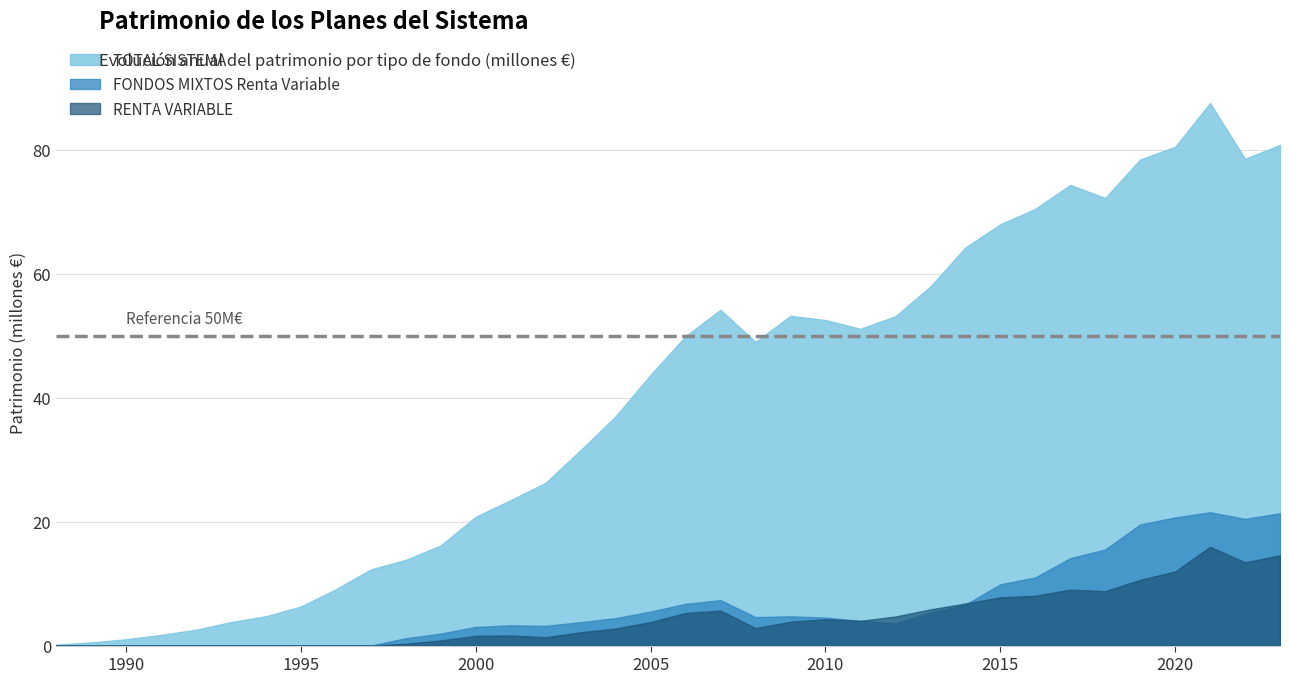

At which label does FONDOS MIXTOS Renta Variable first exceed 4433773?

2005